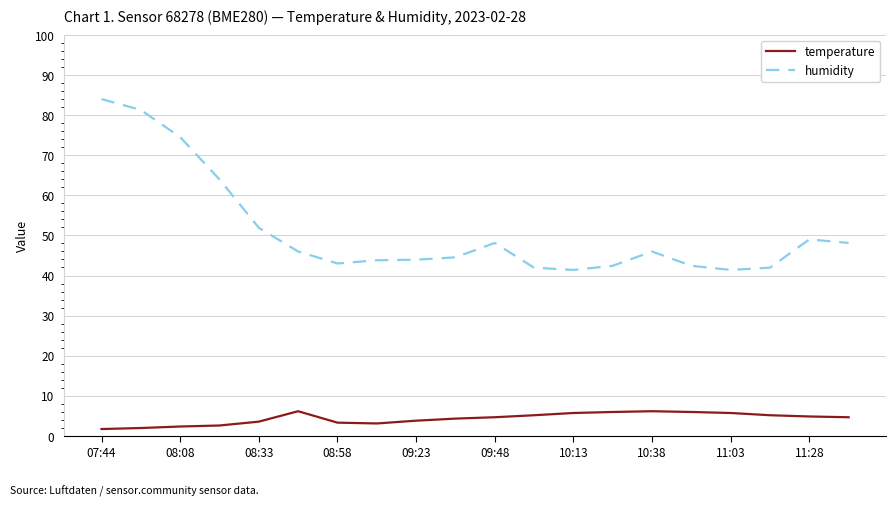

True or false: humidity and temperature cross at least once.

False